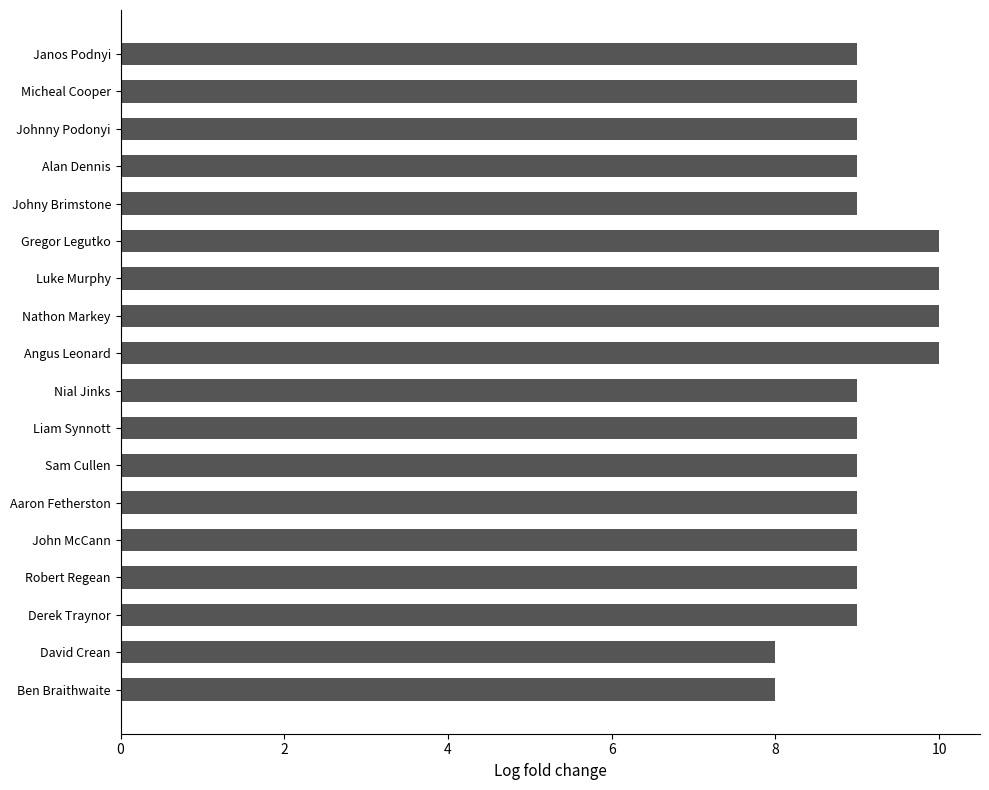

Approximately how many times larger is the value at Janos Podnyi compared to Gregor Legutko?

0.9